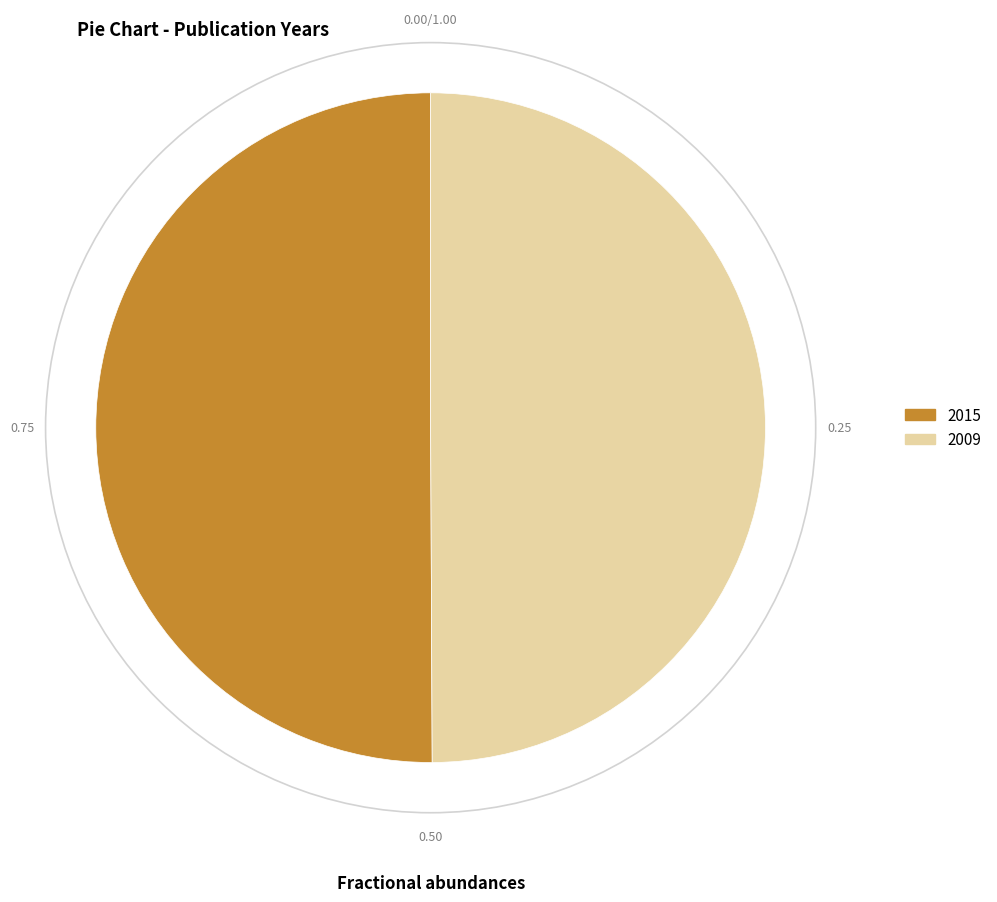

Do 2009 and 2015 together represent more than half of the pie?

Yes